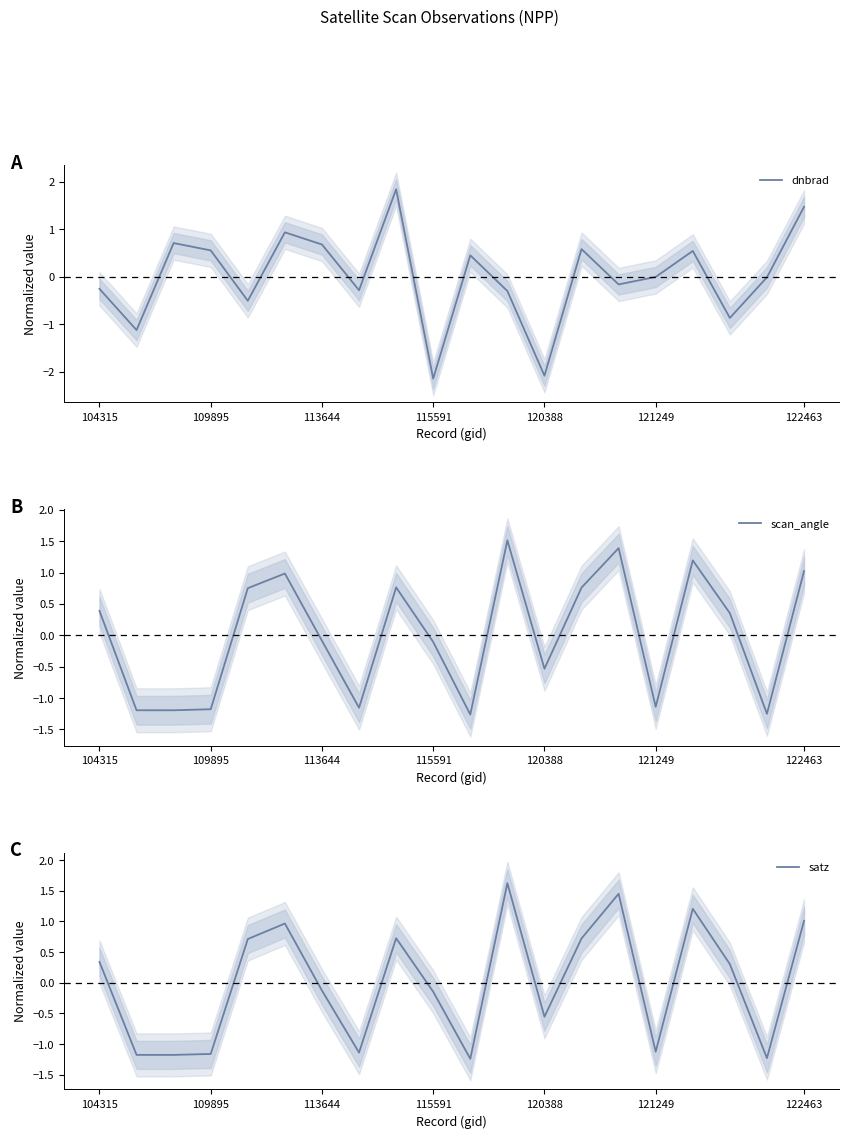

At which label does satz first exceed 0?

104315